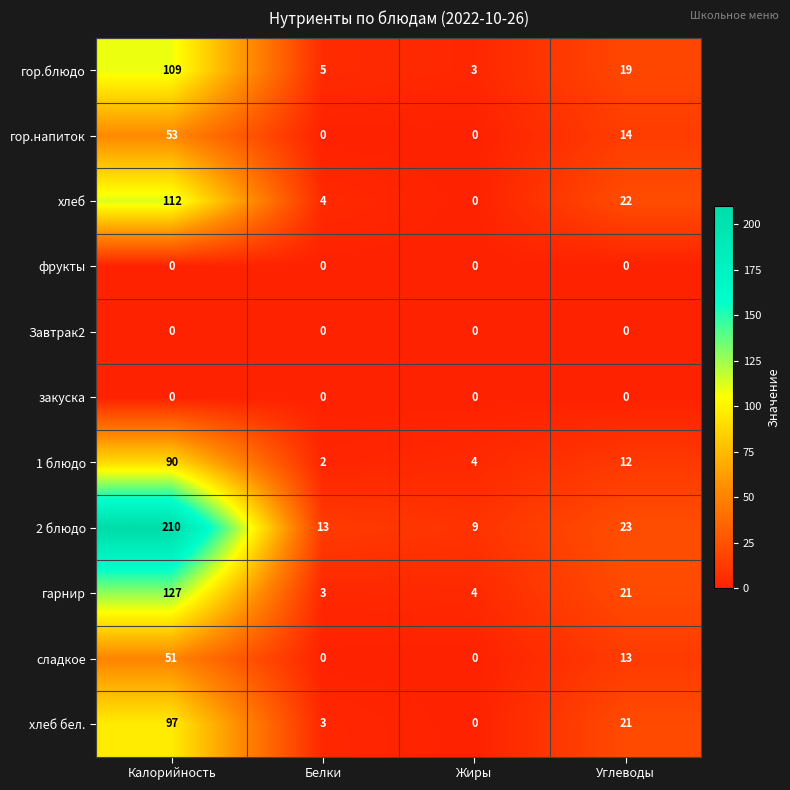

Which category has the highest value across all series?

Калорийность